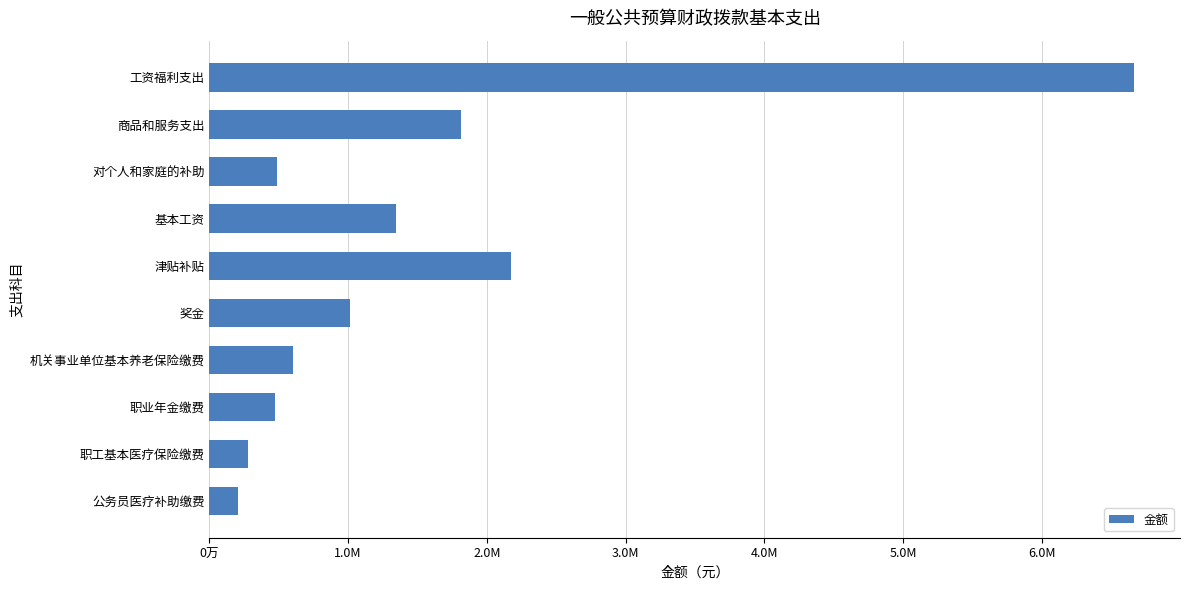

Does the chart contain any negative values?

No